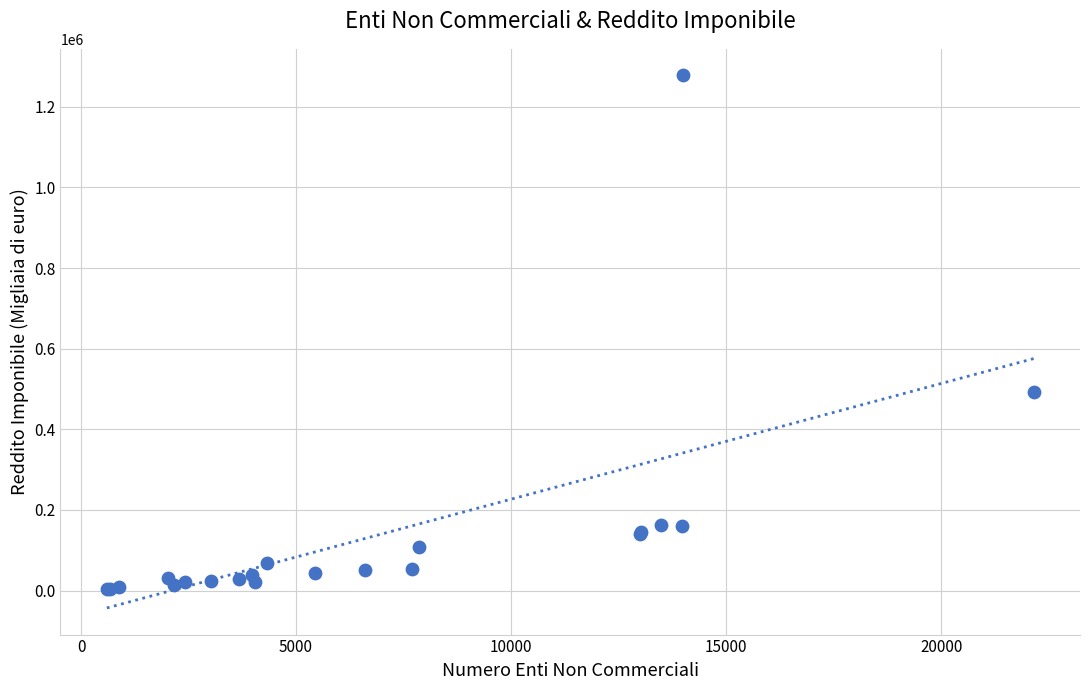

What Y value in the scatter plot is closest to 640364?

492835